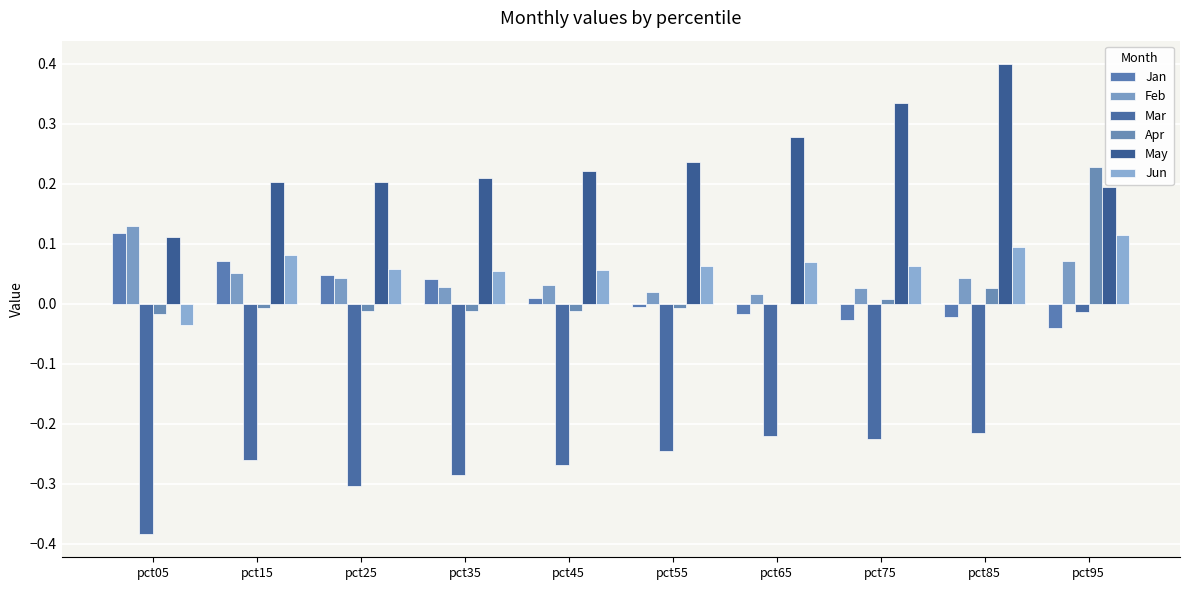

Reading left to right, extract all data points from this chart.

Jan: 0.1	0.1	0.0	0.0	0.0	-0.0	-0.0	-0.0	-0.0	-0.0
Feb: 0.1	0.1	0.0	0.0	0.0	0.0	0.0	0.0	0.0	0.1
Mar: -0.4	-0.3	-0.3	-0.3	-0.3	-0.2	-0.2	-0.2	-0.2	-0.0
Apr: -0.0	-0.0	-0.0	-0.0	-0.0	-0.0	0.0	0.0	0.0	0.2
May: 0.1	0.2	0.2	0.2	0.2	0.2	0.3	0.3	0.4	0.2
Jun: -0.0	0.1	0.1	0.1	0.1	0.1	0.1	0.1	0.1	0.1